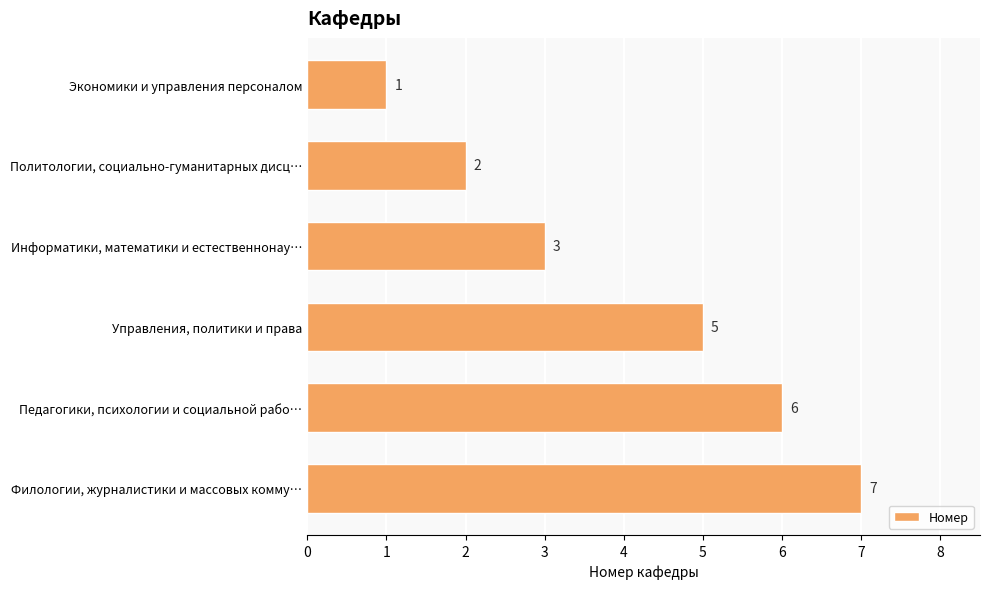

How many data points does each series have?

6